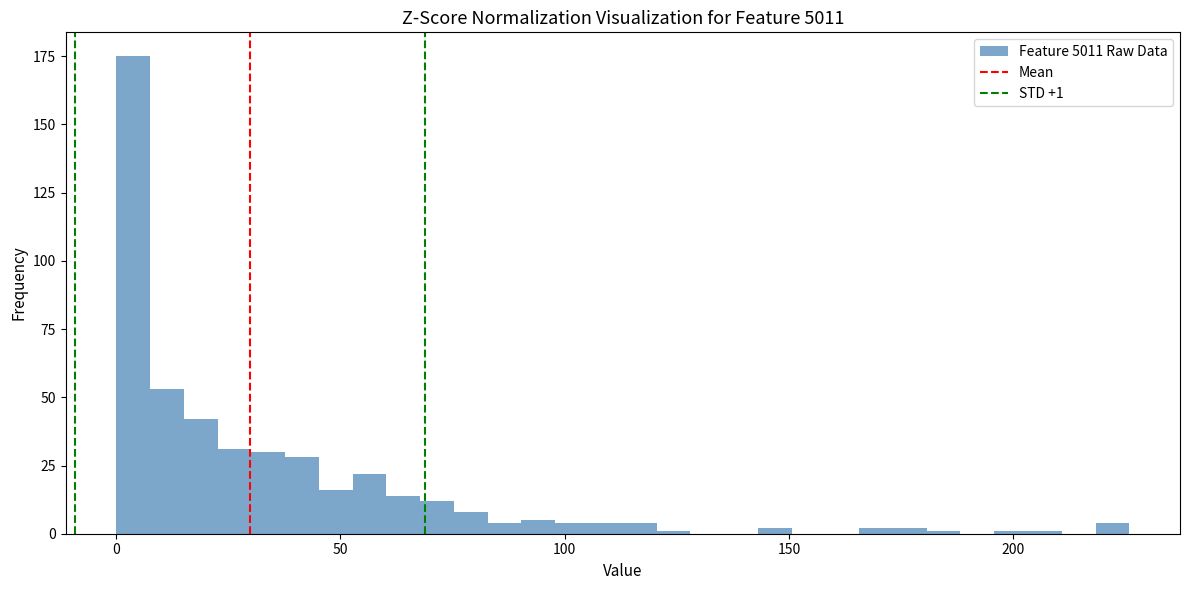

Around what value on the x-axis is the tallest bar? Give the approximate position of its centre, as read against the axis.

5